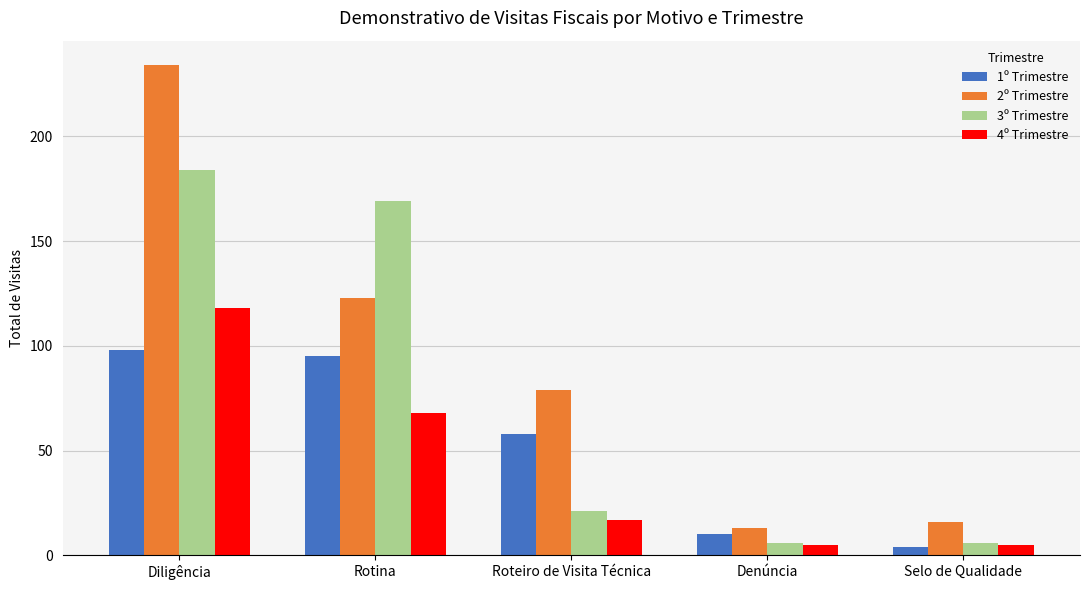

What value does the 3º Trimestre series have at Diligência?

184